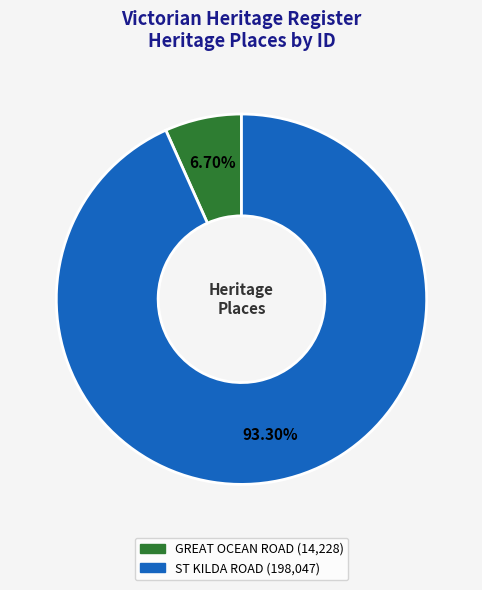

Does any single category account for the majority?

Yes